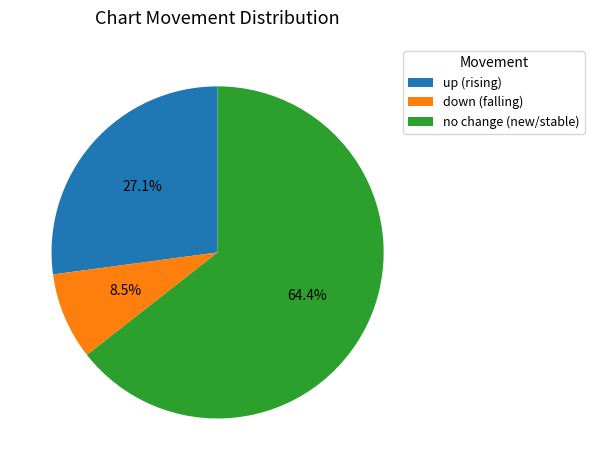

Rank the categories by value from highest to lowest.

no change (new/stable), up (rising), down (falling)